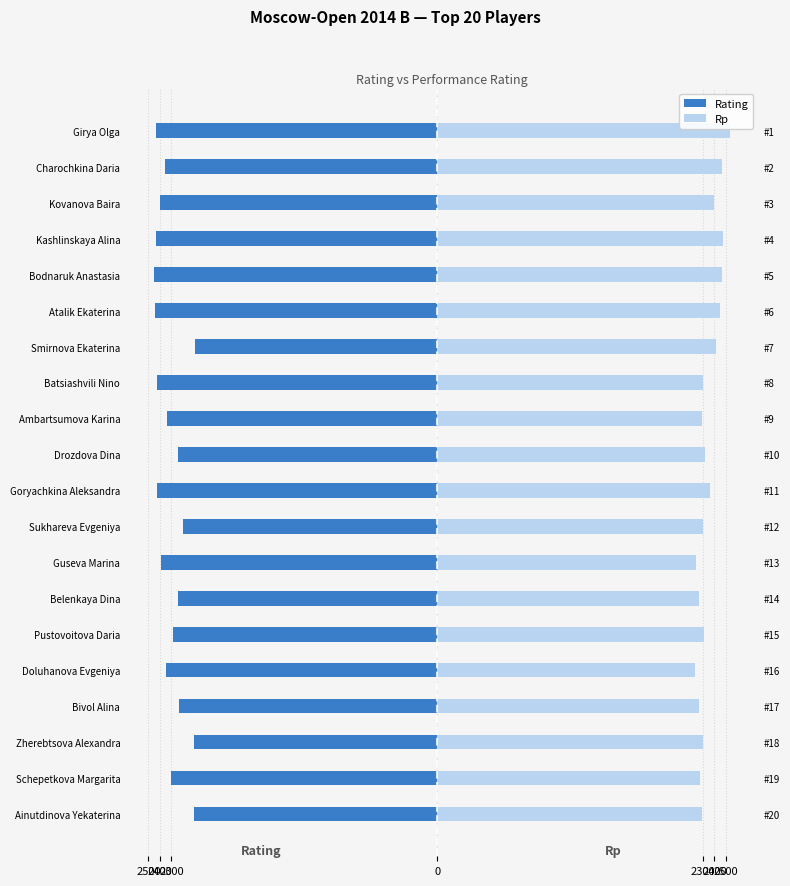

What is the total value across all series at Guseva Marina?

-146